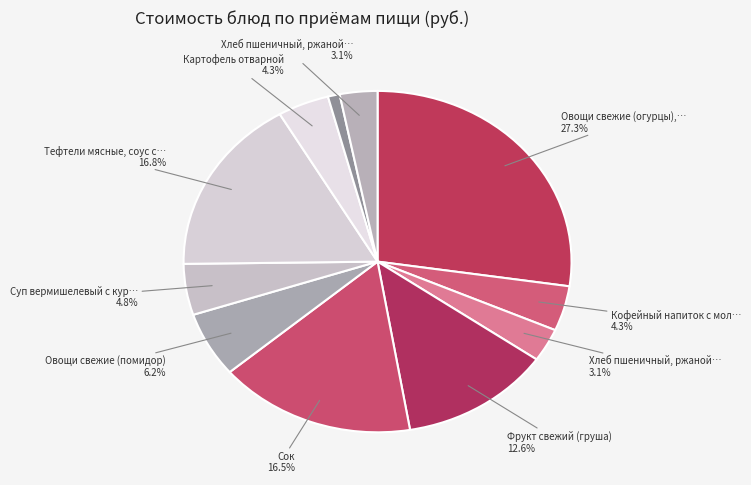

How many segments does this pie chart have?

11